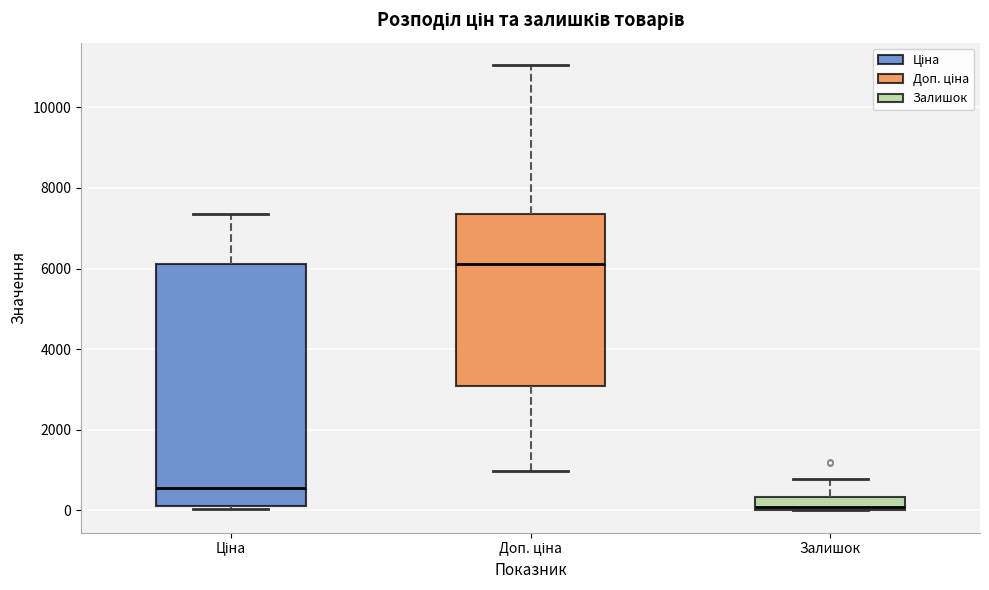

Which box has the lowest median line?

Залишок